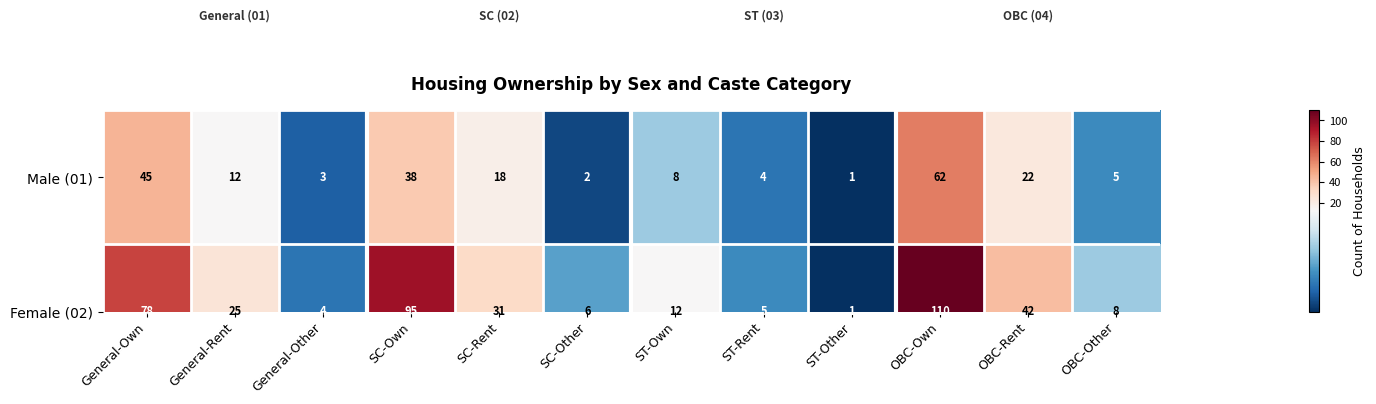

Reading left to right, extract all data points from this chart.

Male (01): General-Own=45	General-Rent=12	General-Other=3	SC-Own=38	SC-Rent=18	SC-Other=2	ST-Own=8	ST-Rent=4	ST-Other=1	OBC-Own=62	OBC-Rent=22	OBC-Other=5
Female (02): General-Own=78	General-Rent=25	General-Other=4	SC-Own=95	SC-Rent=31	SC-Other=6	ST-Own=12	ST-Rent=5	ST-Other=1	OBC-Own=110	OBC-Rent=42	OBC-Other=8